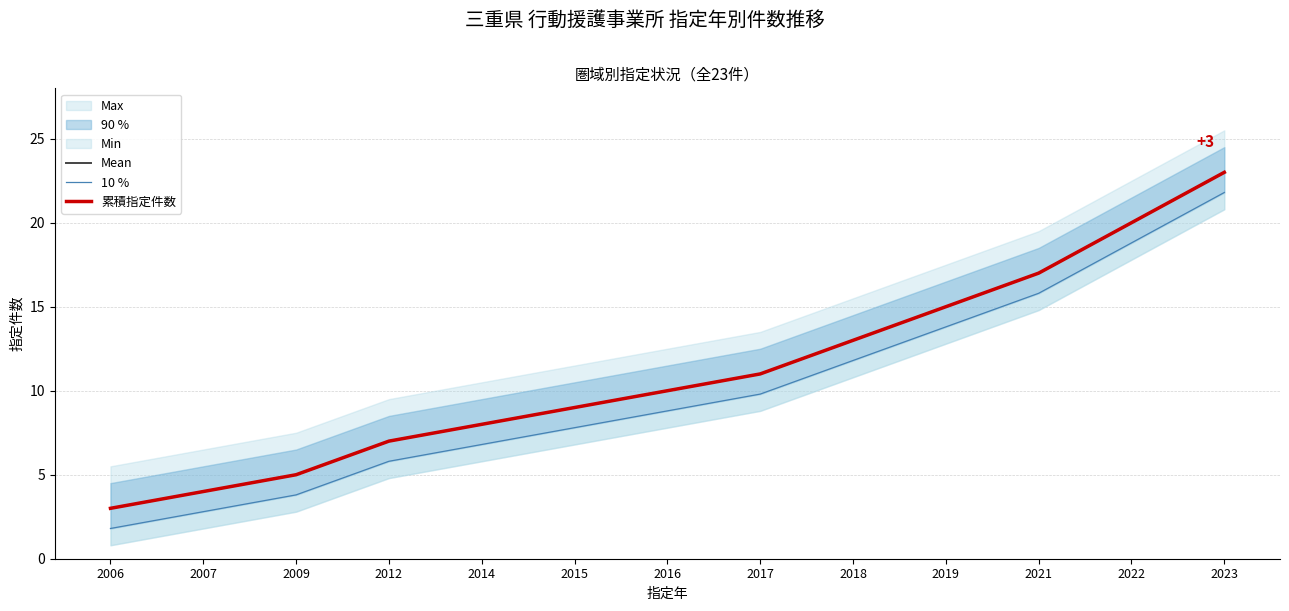

True or false: 累積指定件数 and Mean cross at least once.

False